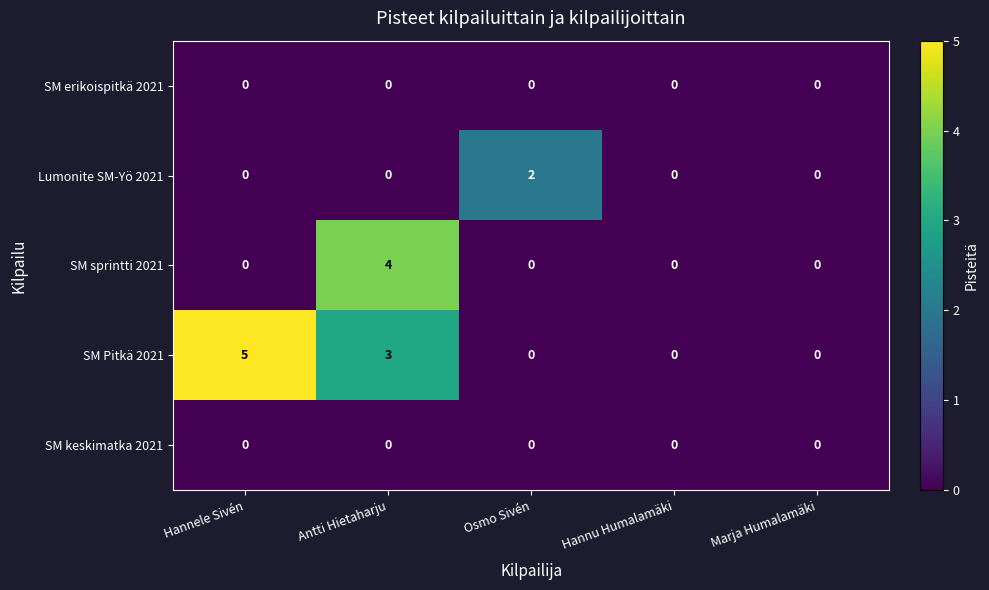

True or false: Lumonite SM-Yö 2021 has a value of 1 at Hannu Humalamäki.

False